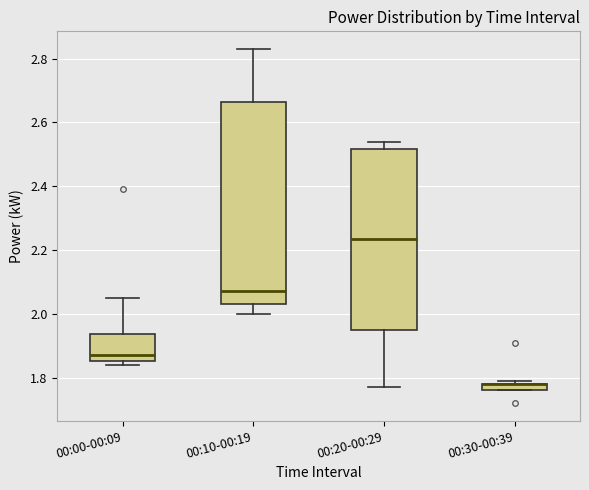

Where is the lower edge of the box for 00:20-00:29 on the y-axis? The values are not printed on the chart, so give them approximately, as read against the axis.

1.96